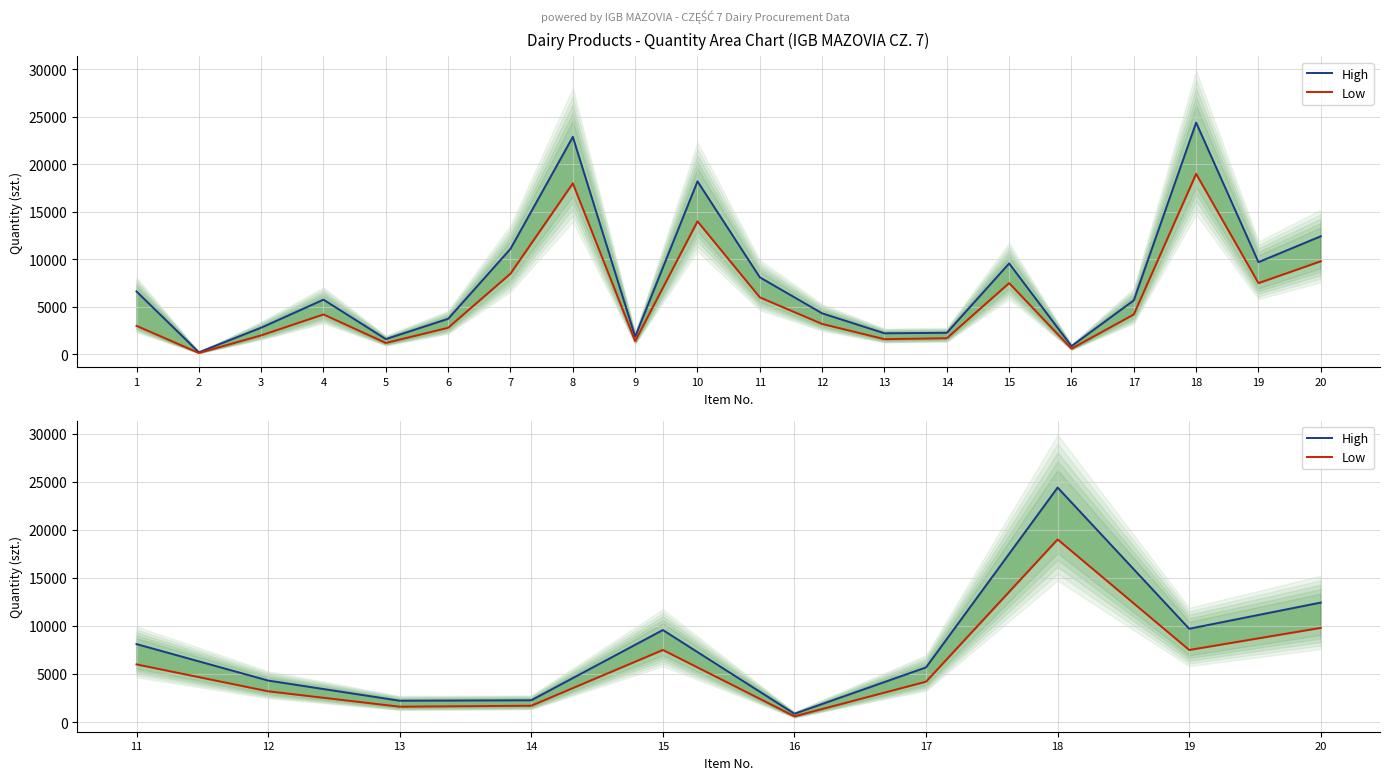

True or false: Low and High cross at least once.

False